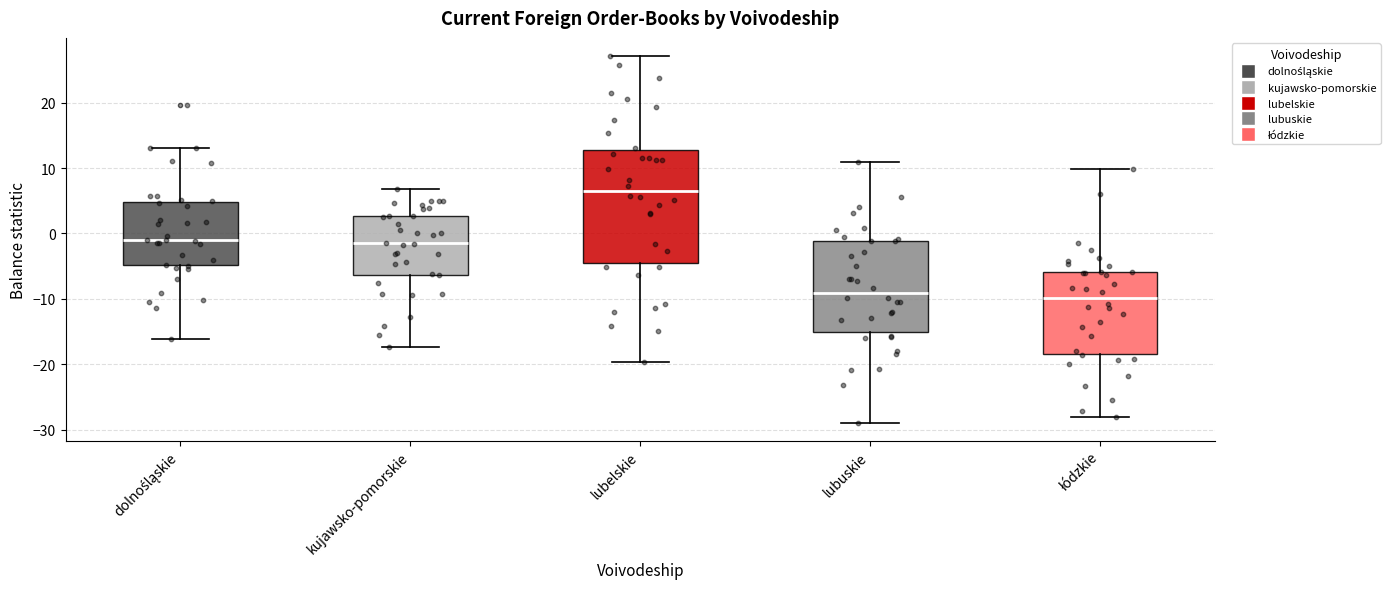

Comparing the boxes themselves (not the whiskers), which one is the tallest?

lubelskie